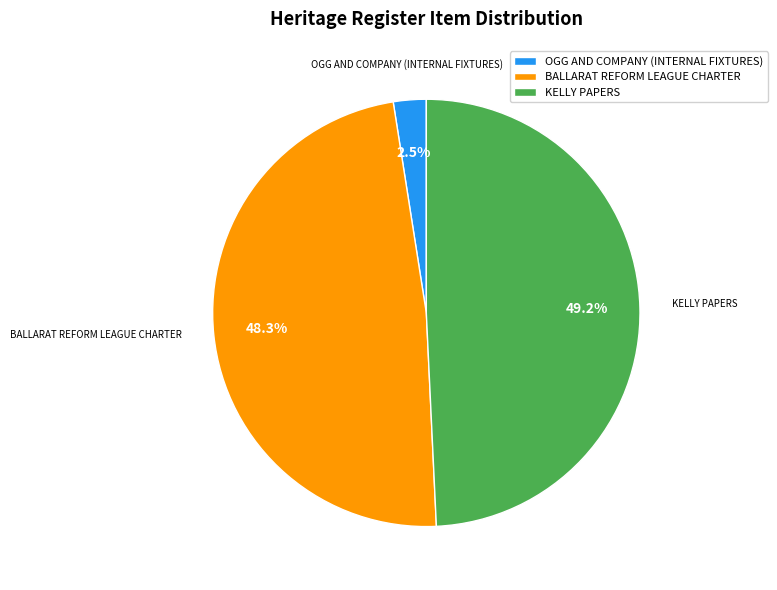

Which has a higher value, BALLARAT REFORM LEAGUE CHARTER or OGG AND COMPANY (INTERNAL FIXTURES)?

BALLARAT REFORM LEAGUE CHARTER